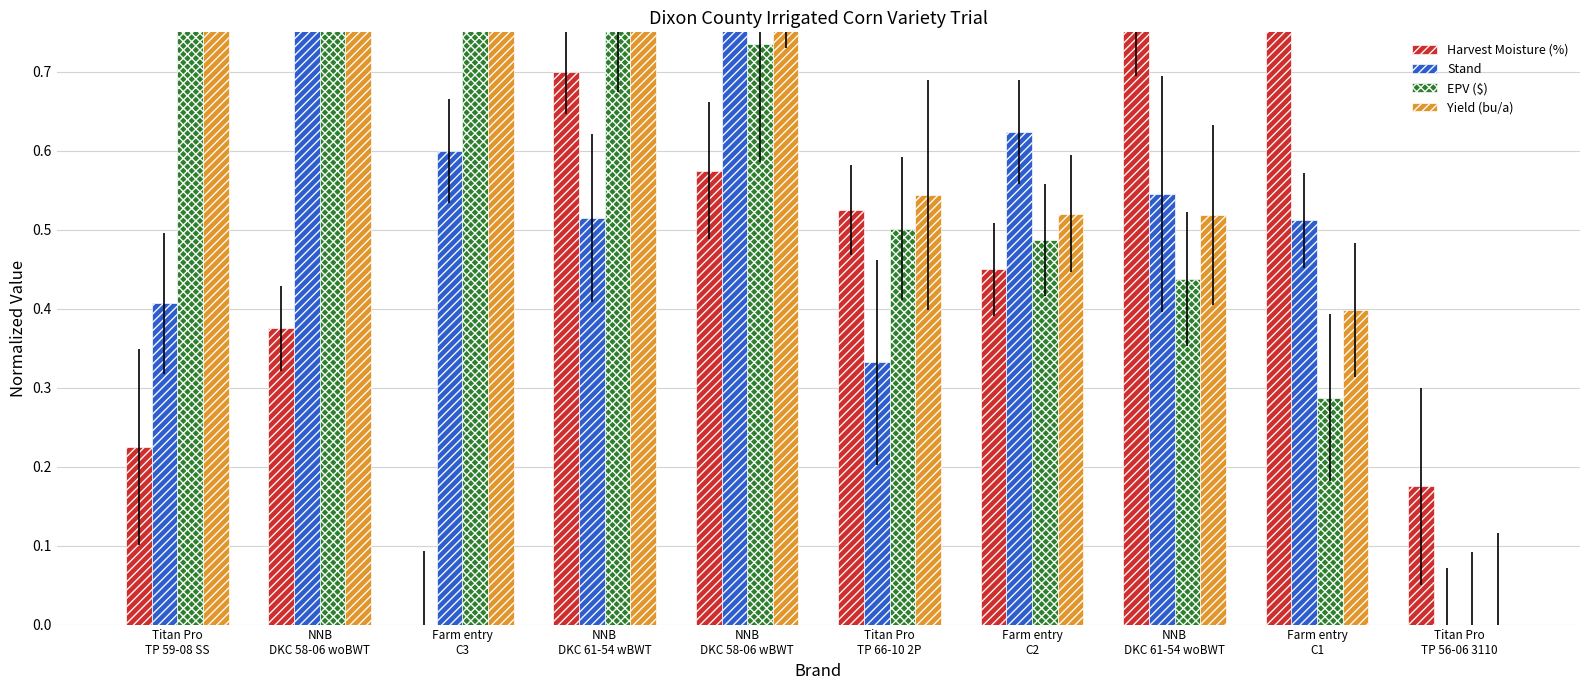

The Yield (bu/a) series shows 1.1 at NNB
DKC 58-06 wBWT. True or false?

False